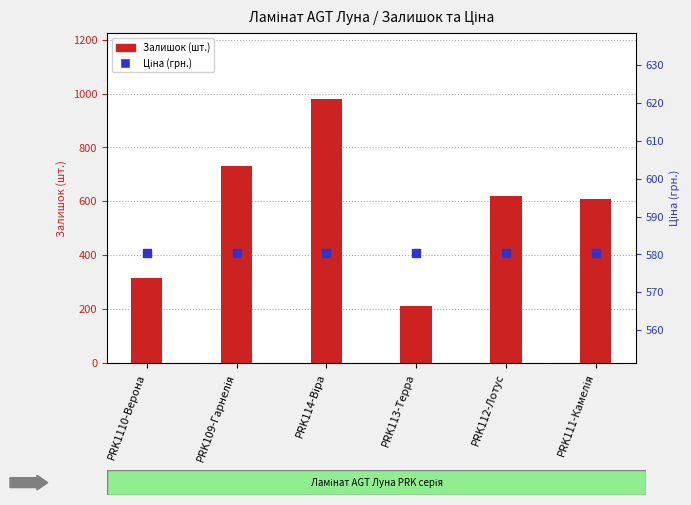

Which series contains the lowest Y value?

Залишок